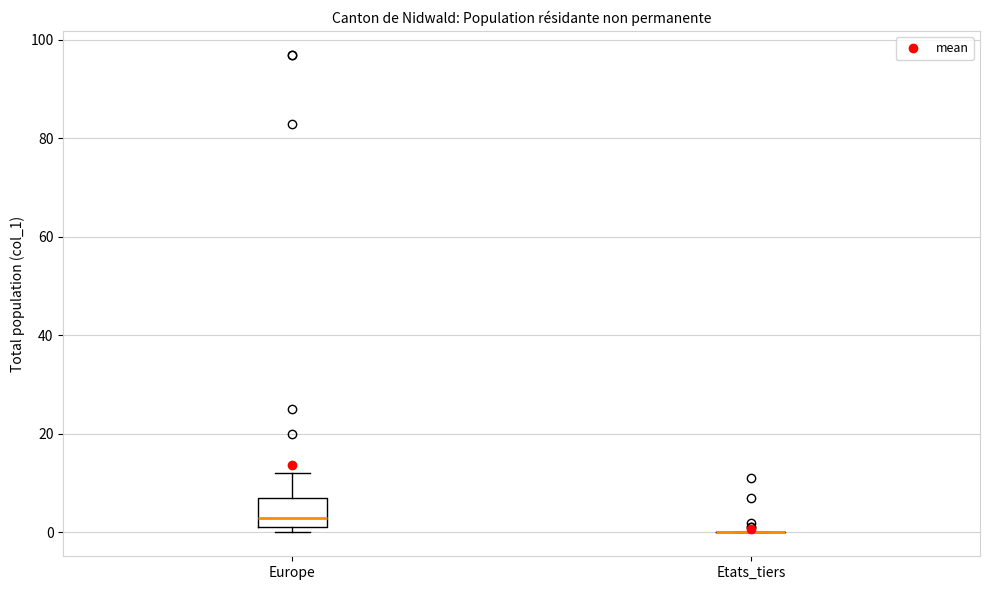

Comparing the boxes themselves (not the whiskers), which one is the tallest?

Europe